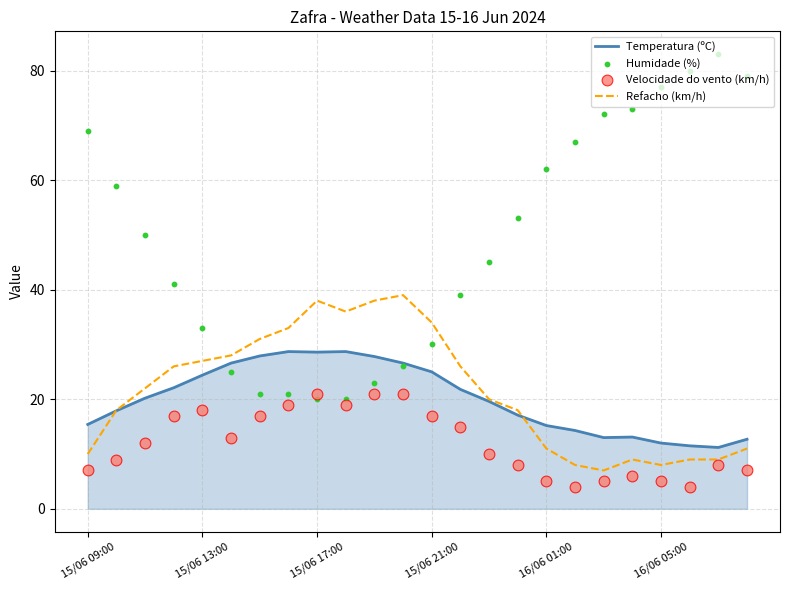

At which category is the sum across all series the highest?

11